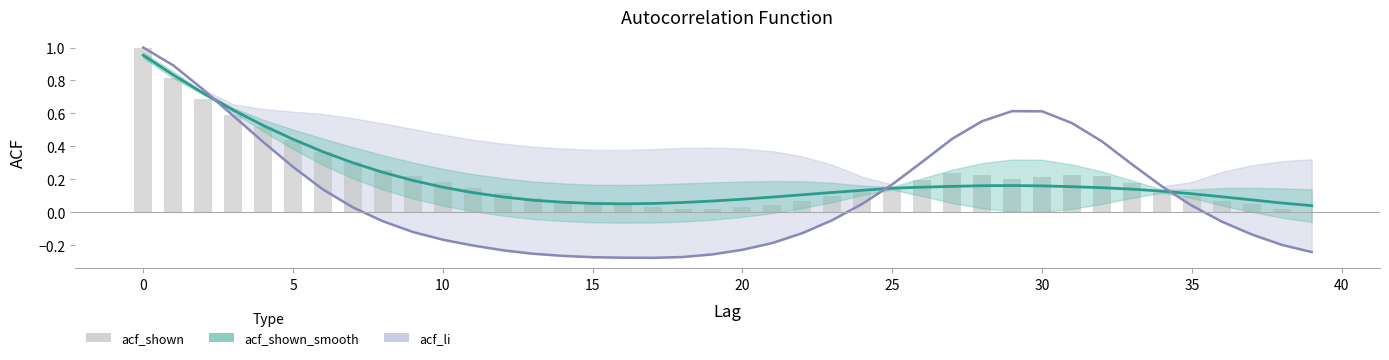

What is the greatest value displayed?

1.0